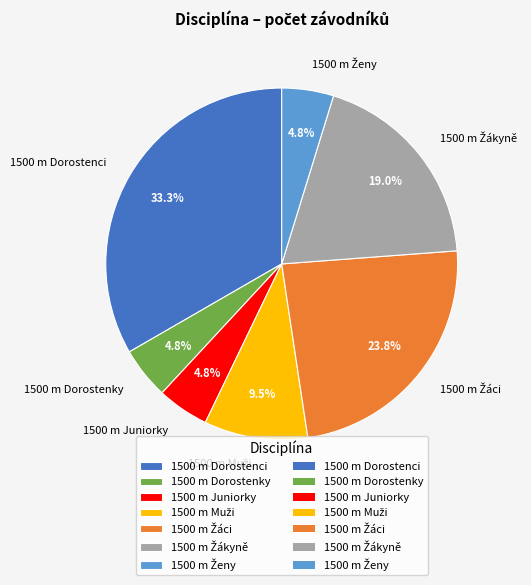

Is there a majority slice in this chart?

No